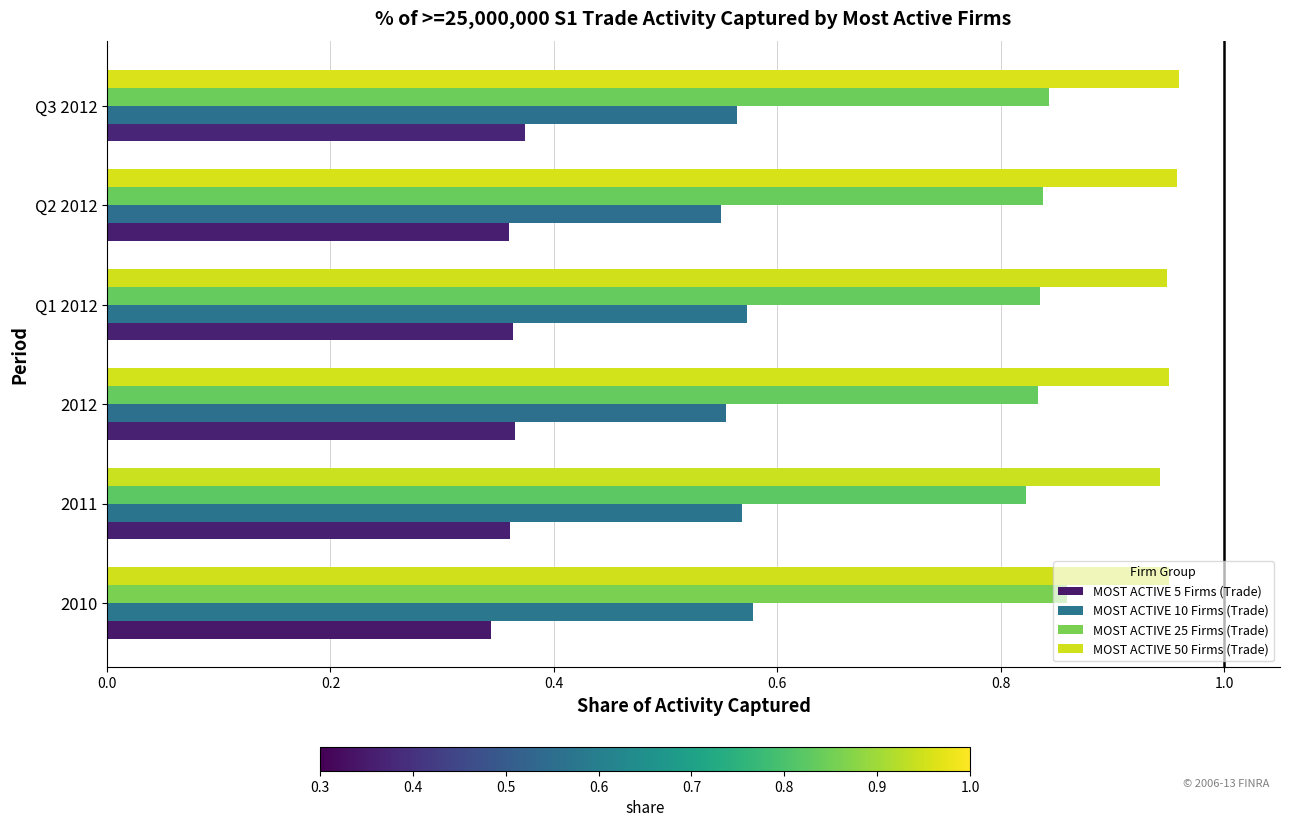

How many MOST ACTIVE 25 Firms (Trade) values are between 0 and 1?

6